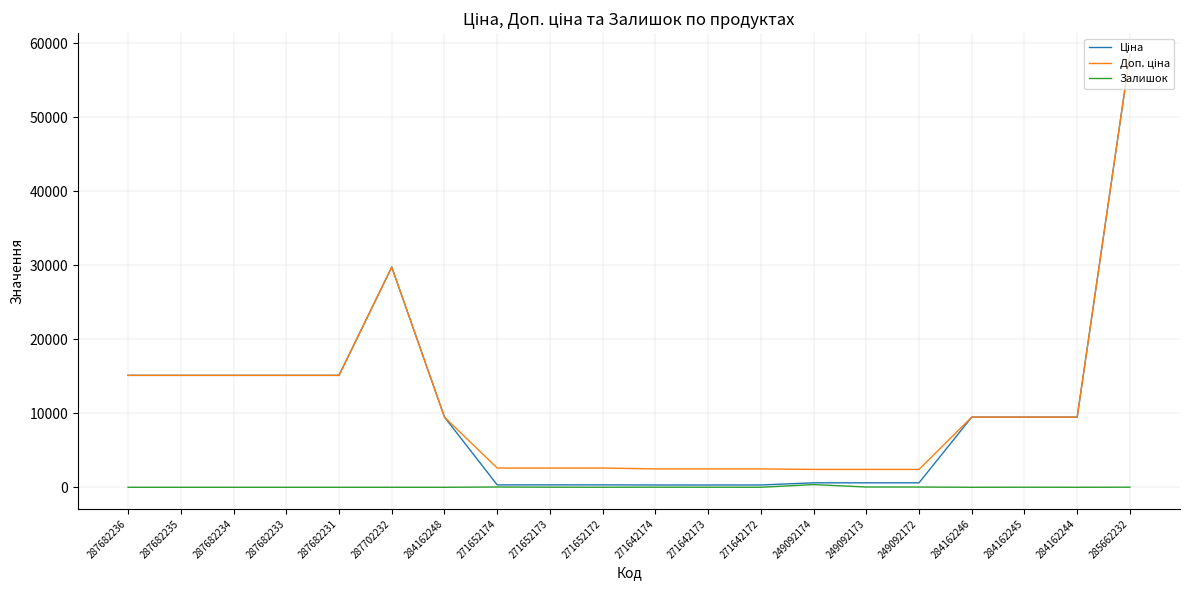

At which category is the sum across all series the highest?

285662232